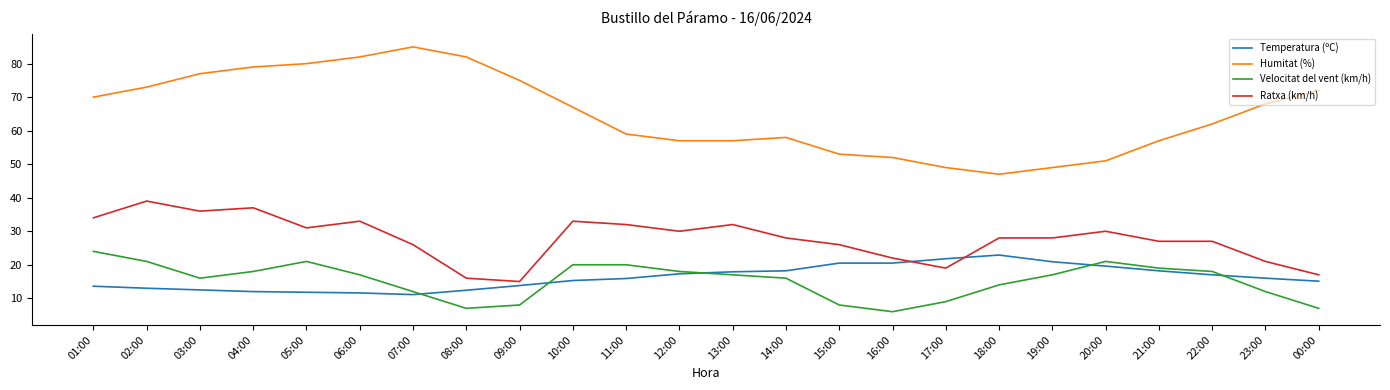

Read the Ratxa (km/h) value at 13:00.

32.0